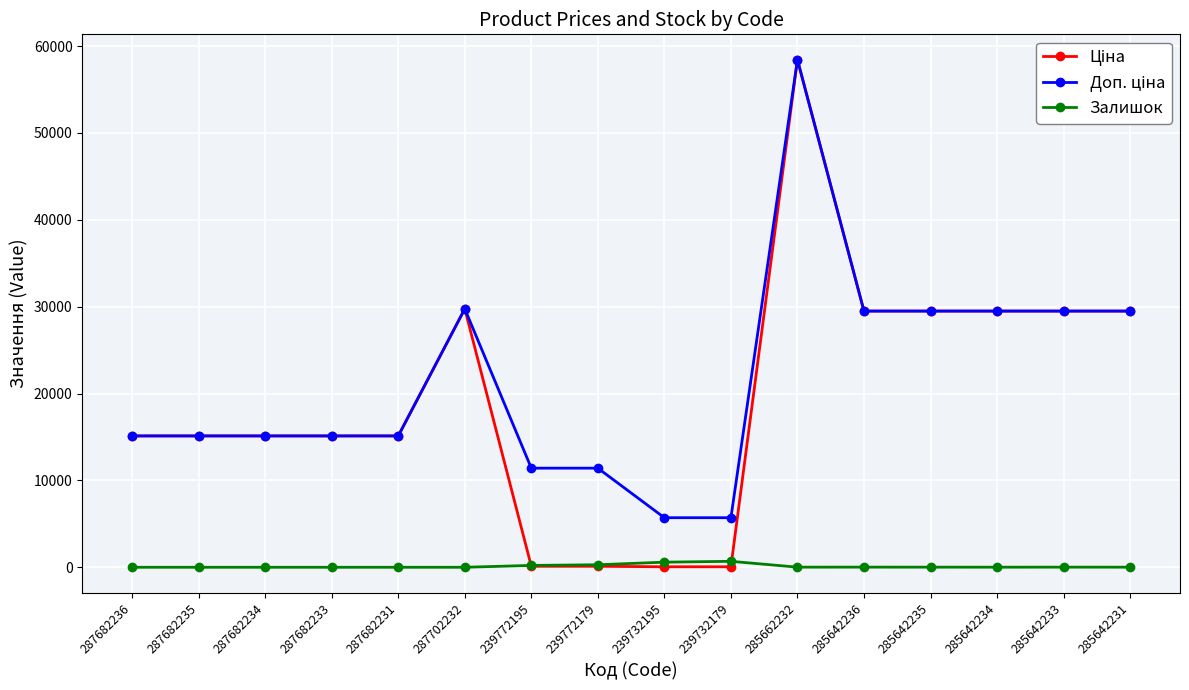

What is the maximum value shown in the chart?

58426.5